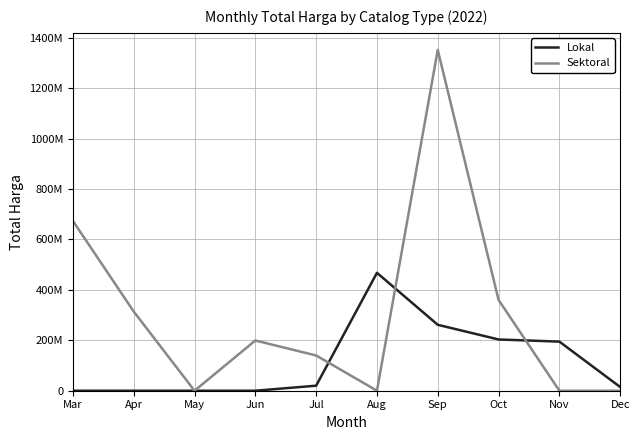

True or false: Lokal has more than 1 points higher than both neighbors.

False